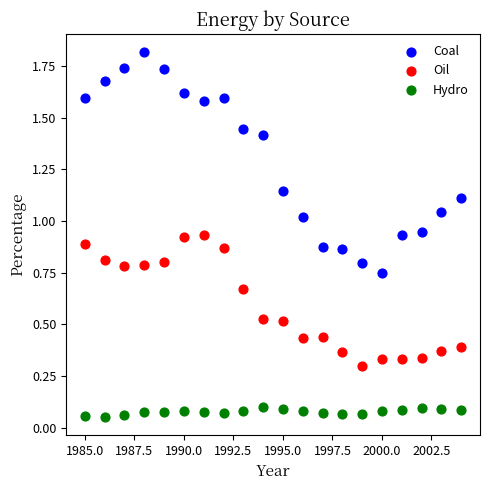

Which series reaches the maximum Y coordinate?

Coal